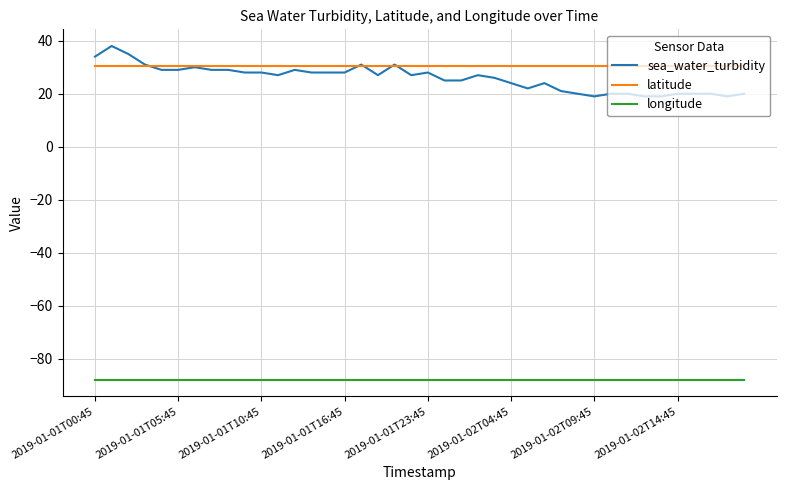

True or false: longitude and sea_water_turbidity intersect in this chart.

False